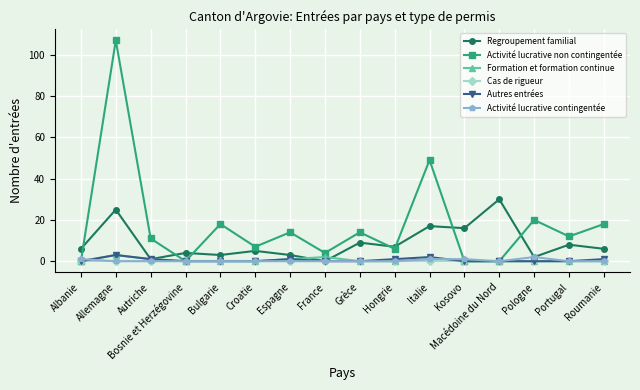

Reading left to right, list all the values displayed in this chart.

Regroupement familial: Albanie=6	Allemagne=25	Autriche=1	Bosnie et Herzégovine=4	Bulgarie=3	Croatie=5	Espagne=3	France=0	Grèce=9	Hongrie=7	Italie=17	Kosovo=16	Macédoine du Nord=30	Pologne=2	Portugal=8	Roumanie=6
Activité lucrative non contingentée: Albanie=0	Allemagne=107	Autriche=11	Bosnie et Herzégovine=0	Bulgarie=18	Croatie=7	Espagne=14	France=4	Grèce=14	Hongrie=6	Italie=49	Kosovo=0	Macédoine du Nord=0	Pologne=20	Portugal=12	Roumanie=18
Formation et formation continue: Albanie=0	Allemagne=3	Autriche=1	Bosnie et Herzégovine=0	Bulgarie=0	Croatie=0	Espagne=1	France=2	Grèce=0	Hongrie=0	Italie=1	Kosovo=0	Macédoine du Nord=0	Pologne=0	Portugal=0	Roumanie=0
Cas de rigueur: Albanie=0	Allemagne=0	Autriche=0	Bosnie et Herzégovine=0	Bulgarie=0	Croatie=0	Espagne=0	France=0	Grèce=0	Hongrie=0	Italie=0	Kosovo=0	Macédoine du Nord=0	Pologne=0	Portugal=0	Roumanie=0
Autres entrées: Albanie=0	Allemagne=3	Autriche=1	Bosnie et Herzégovine=0	Bulgarie=0	Croatie=0	Espagne=1	France=0	Grèce=0	Hongrie=1	Italie=2	Kosovo=0	Macédoine du Nord=0	Pologne=0	Portugal=0	Roumanie=1
Activité lucrative contingentée: Albanie=1	Allemagne=0	Autriche=0	Bosnie et Herzégovine=0	Bulgarie=0	Croatie=0	Espagne=0	France=0	Grèce=0	Hongrie=0	Italie=1	Kosovo=1	Macédoine du Nord=0	Pologne=2	Portugal=0	Roumanie=0